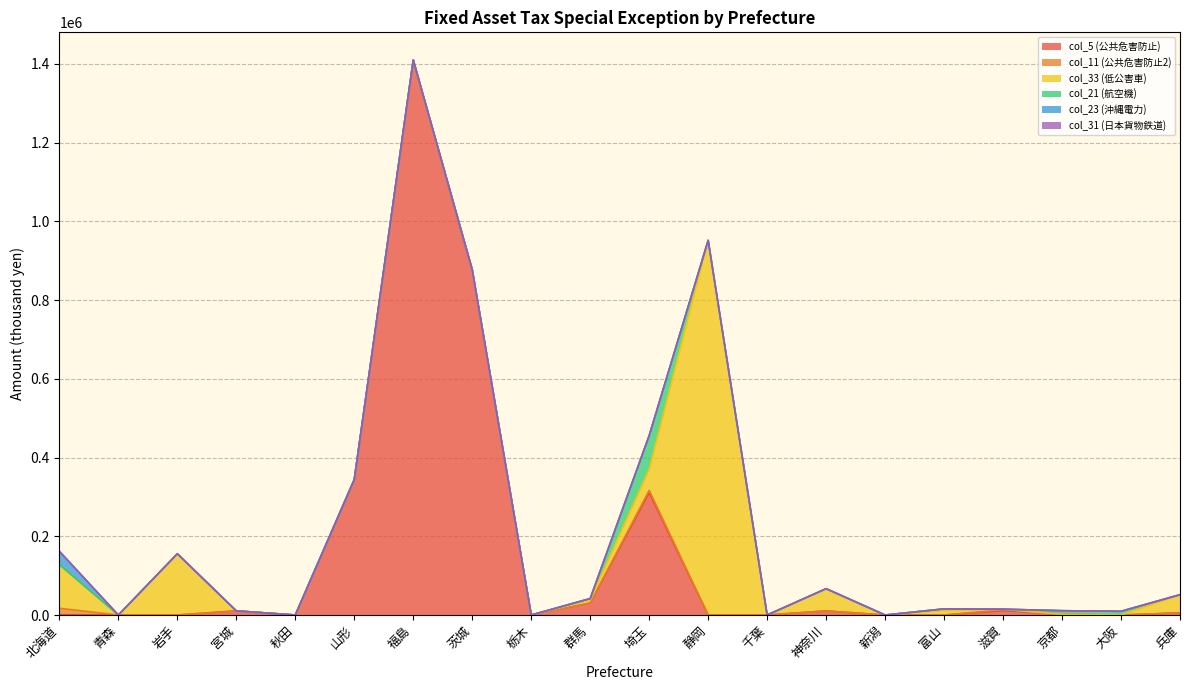

How many interior local peaks does the col_33 (低公害車) series have?

4